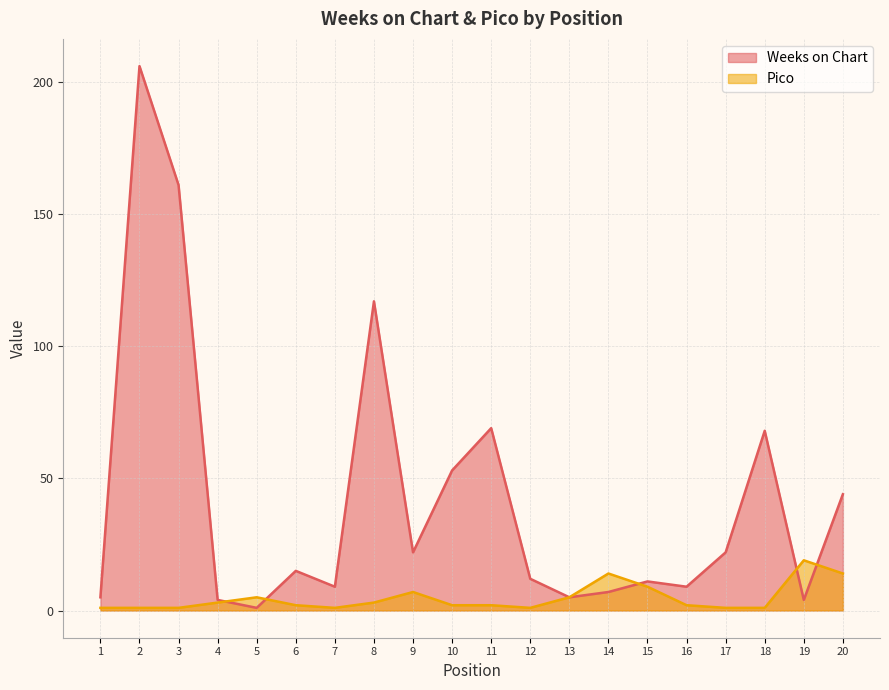

Rank the series at 13 from lowest to highest value.

Weeks on Chart, Pico